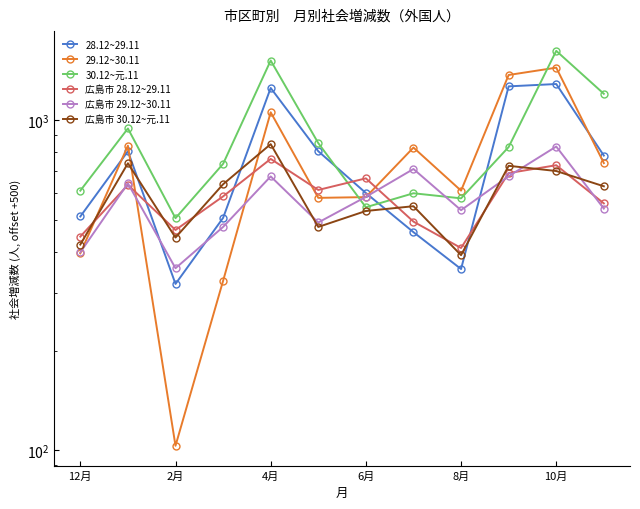

At how many categories does at least one series exceed 327?

12